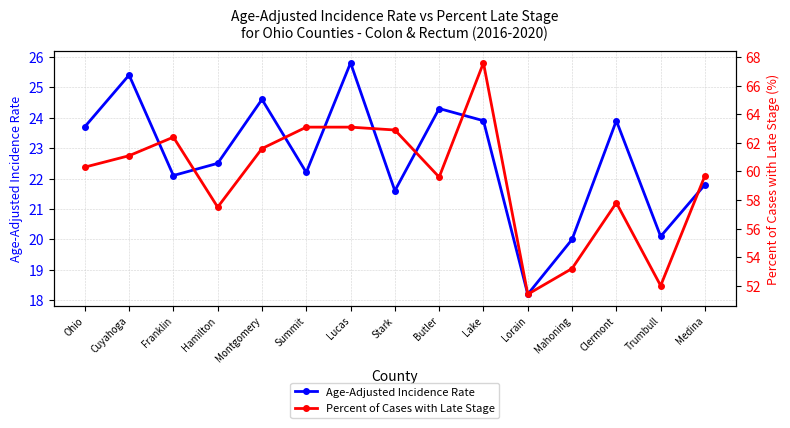

List the series in order of their peak value, highest first.

Percent of Cases with Late Stage, Age-Adjusted Incidence Rate